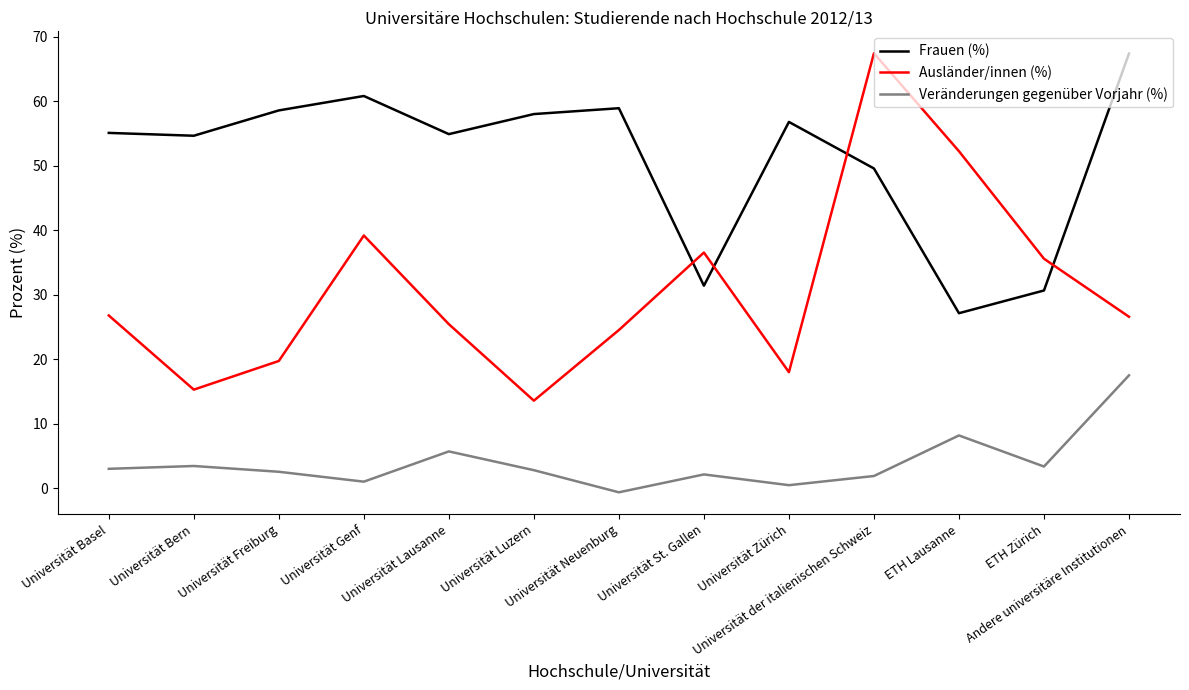

The Ausländer/innen (%) series shows 15.3 at Universität Bern. True or false?

True